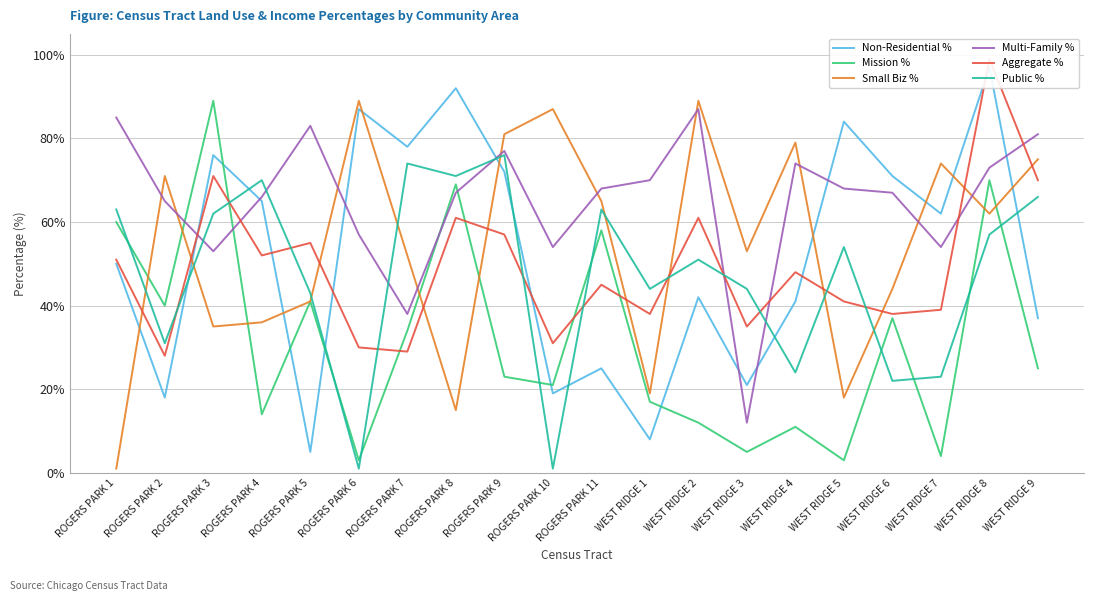

Between which two adjacent categories do Aggregate % and Public % first intersect?

ROGERS PARK 2 and ROGERS PARK 3